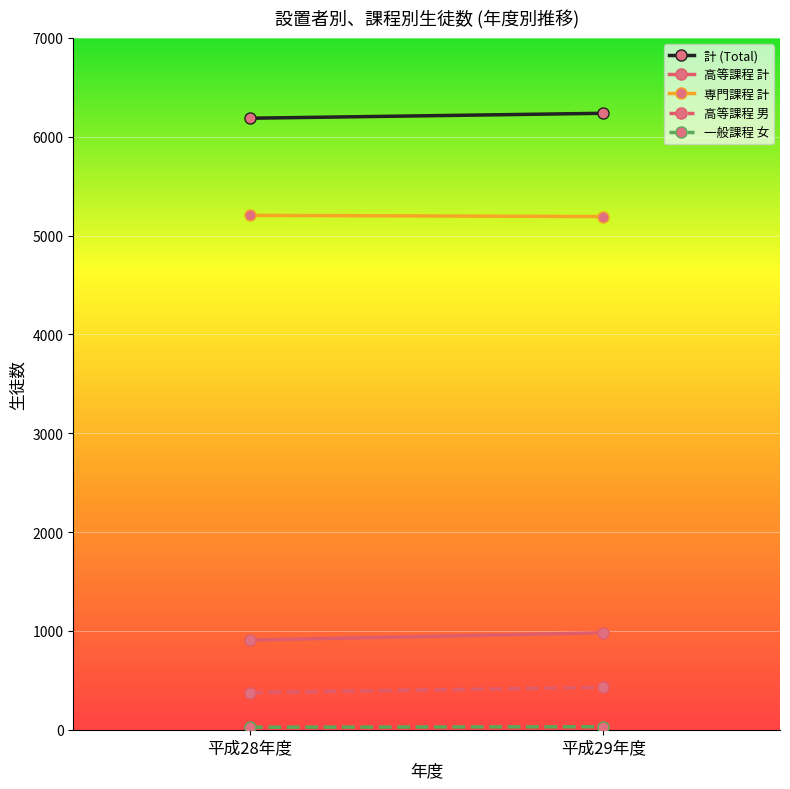

How many values in the 計 (Total) series are below 6238?

1